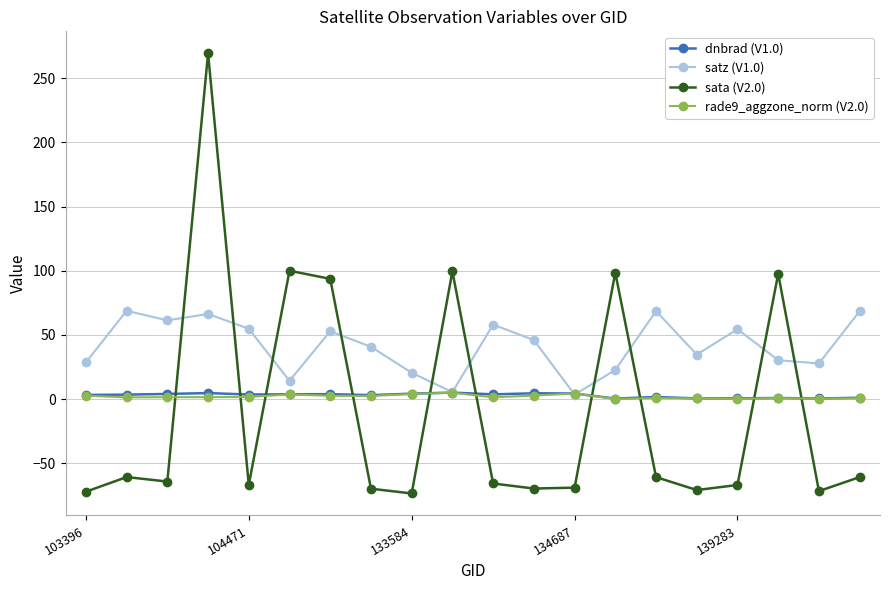

What is the value of the satz (V1.0) point at the 14th from the left?

22.7